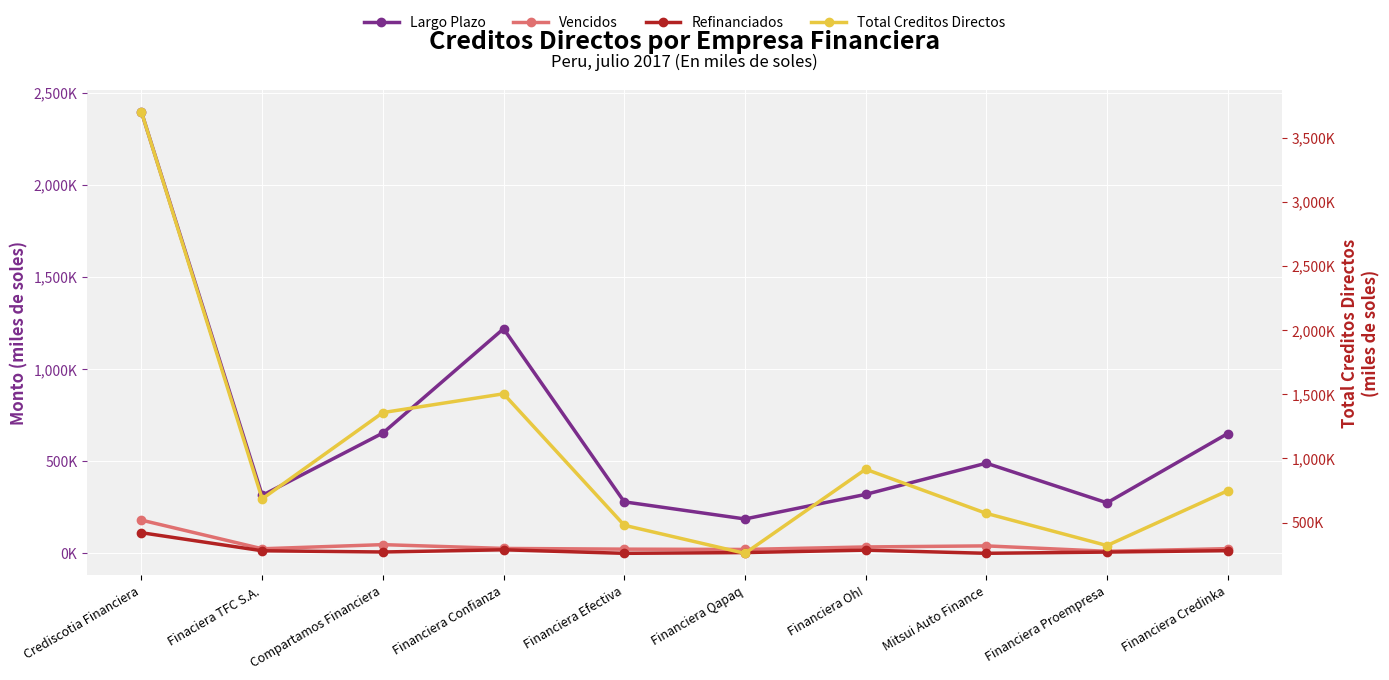

True or false: Refinanciados has more than 0 interior local peaks.

True